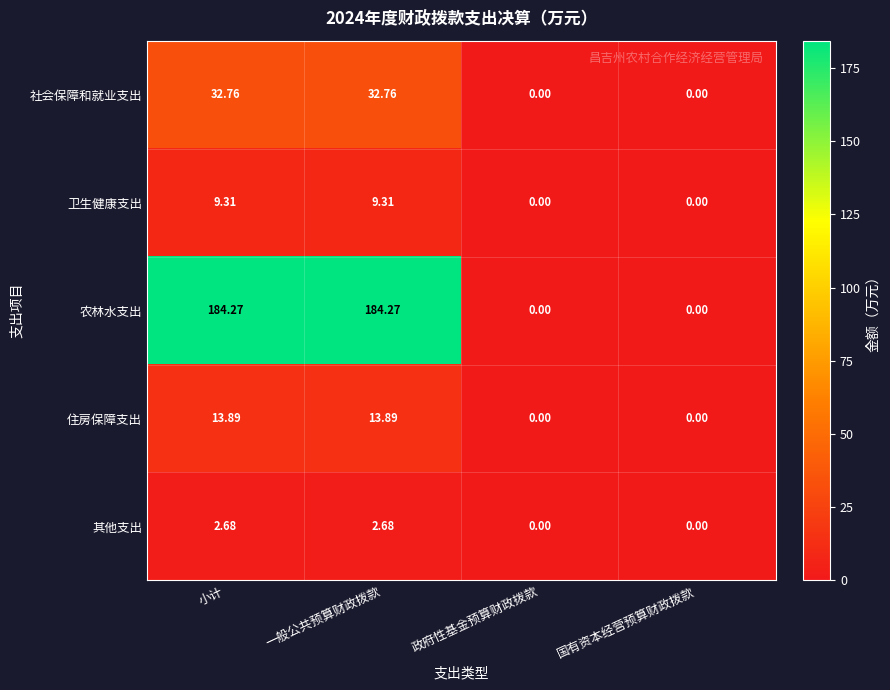

Is the value of 社会保障和就业支出 at 政府性基金预算财政拨款 greater than the value of 卫生健康支出 at 小计?

No